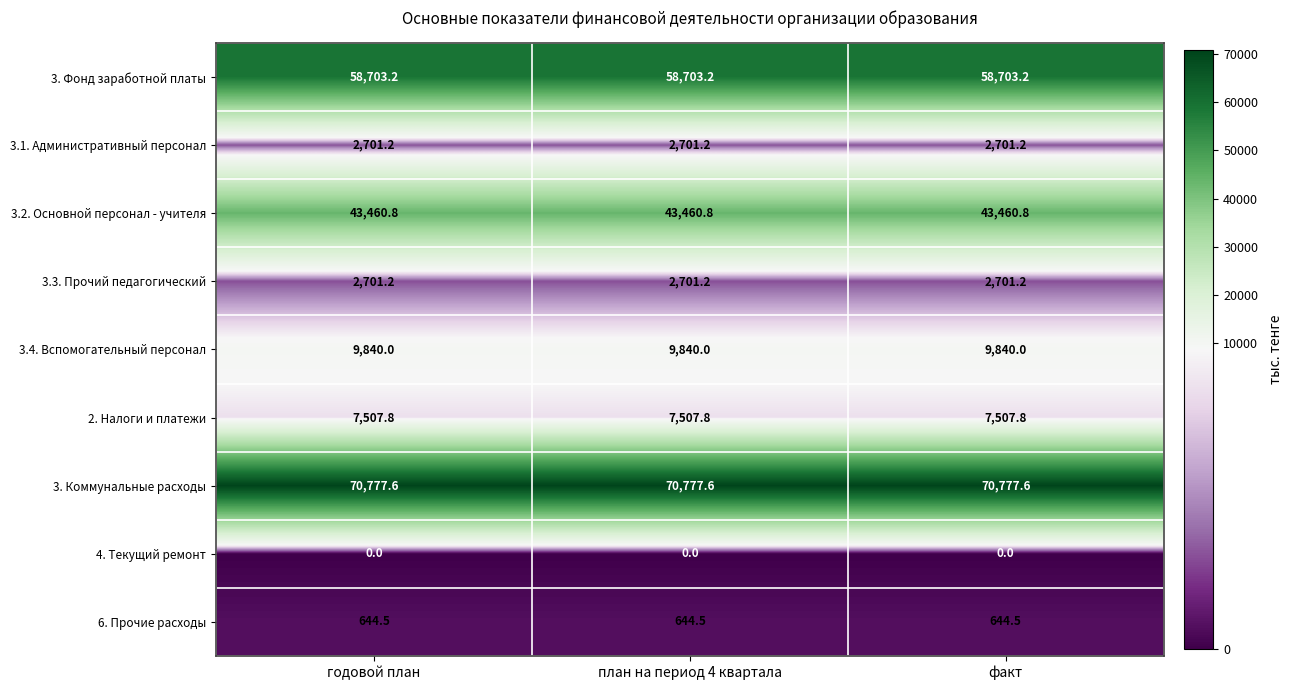

Count the number of data series in this chart.

9